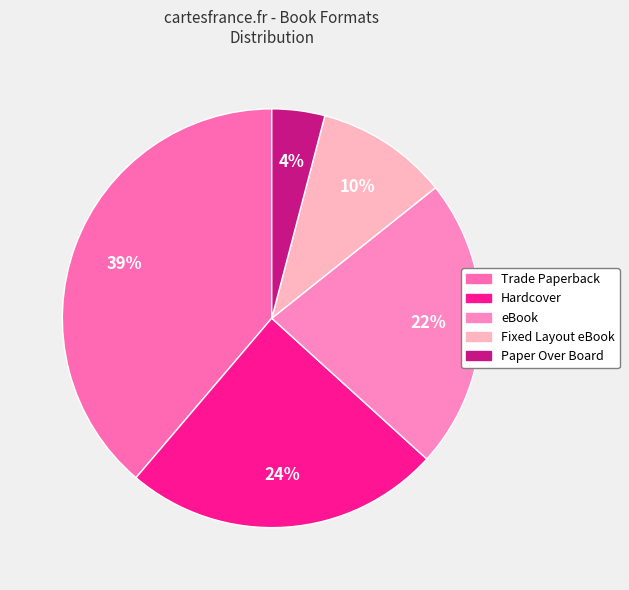

Count the number of slices in the pie.

5